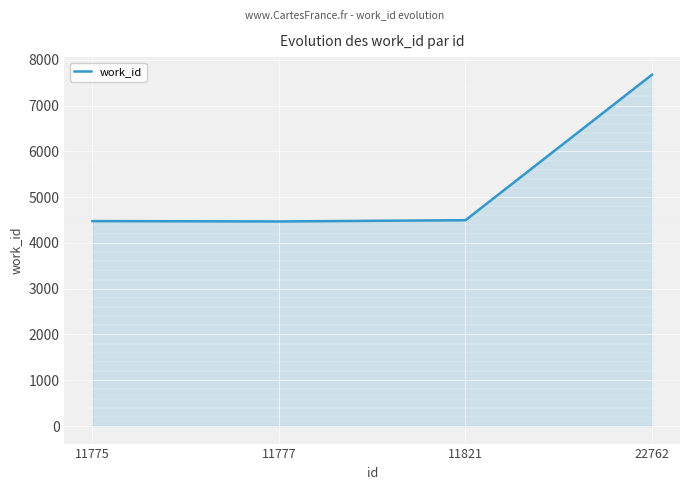

How many series are shown in this chart?

1